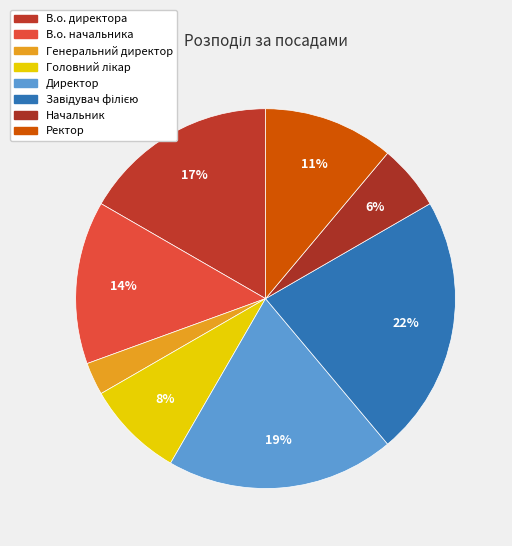

Combined, do Головний лікар and Ректор account for over 50%?

No